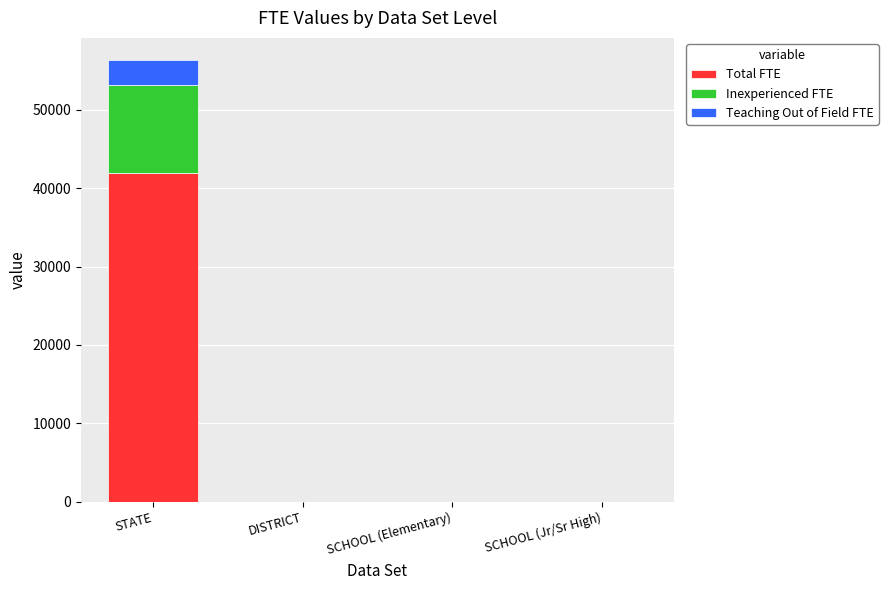

At which category is the sum across all series the highest?

STATE